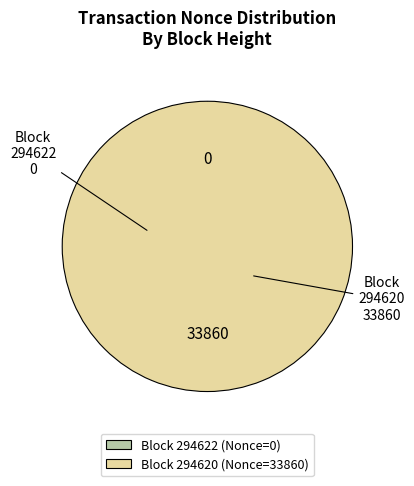

What is the majority slice?

294620